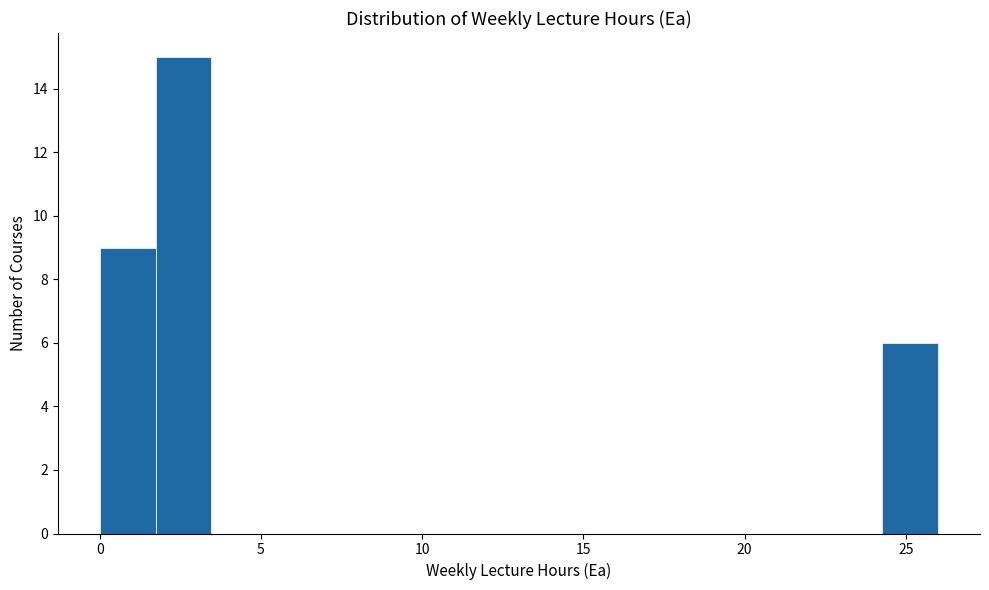

Read against the x-axis, roughly where is the centre of the tallest bar?

2.5